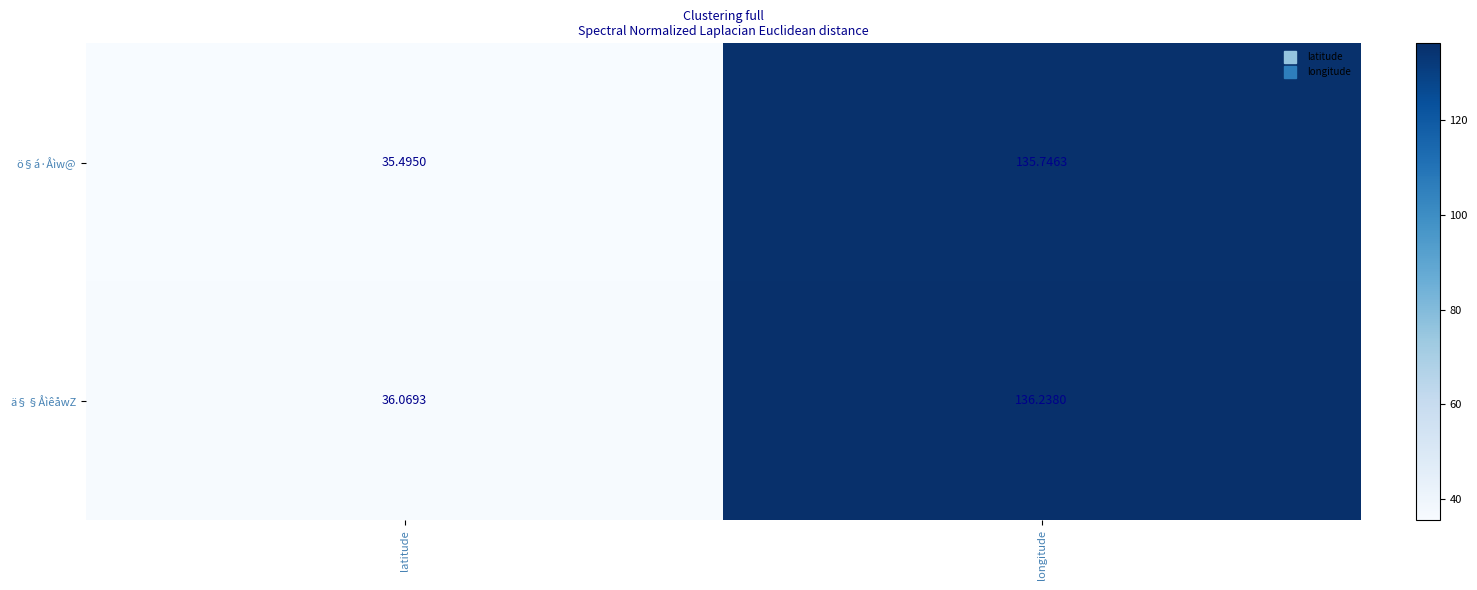

What is the maximum value shown in the chart?

136.2